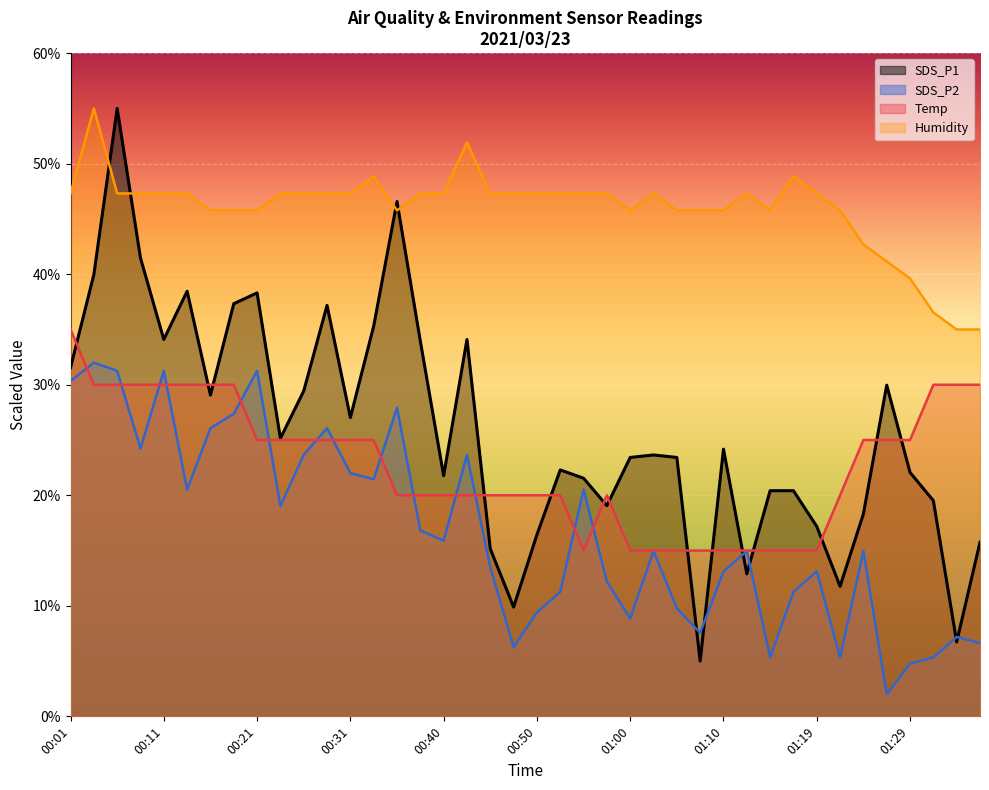

What value does the SDS_P1 series have at 00:33?

35.3